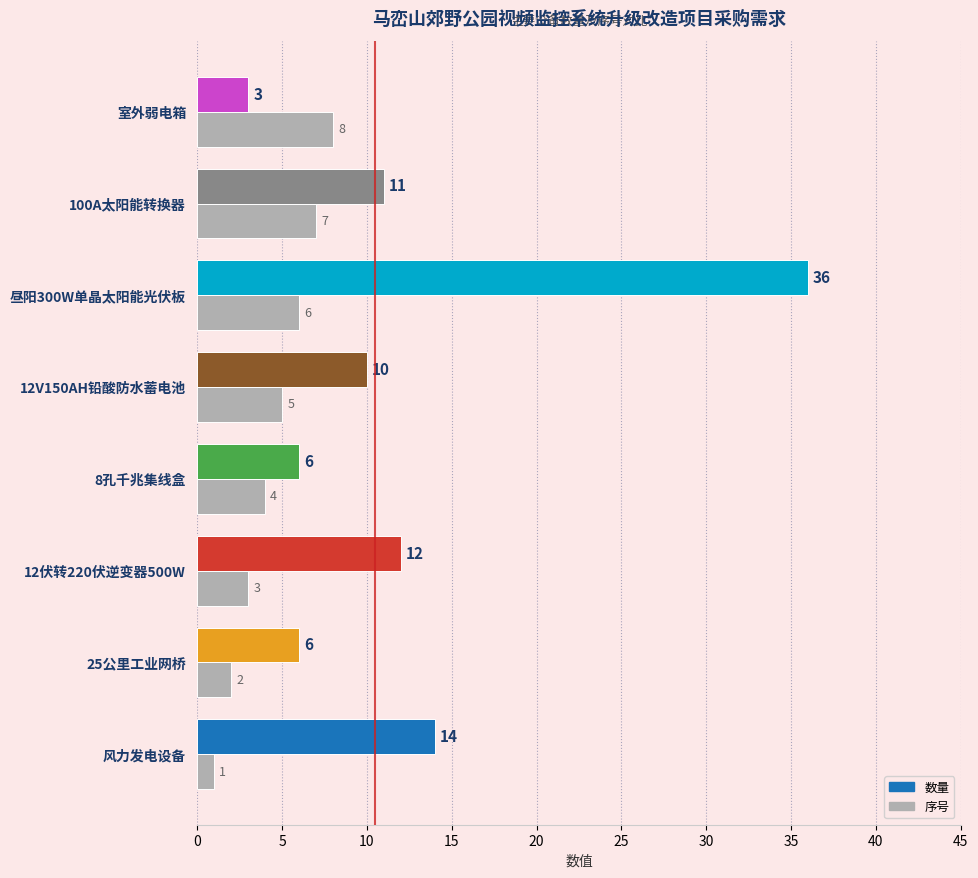

What is the difference between the values at 室外弱电箱 and 100A太阳能转换器?

1